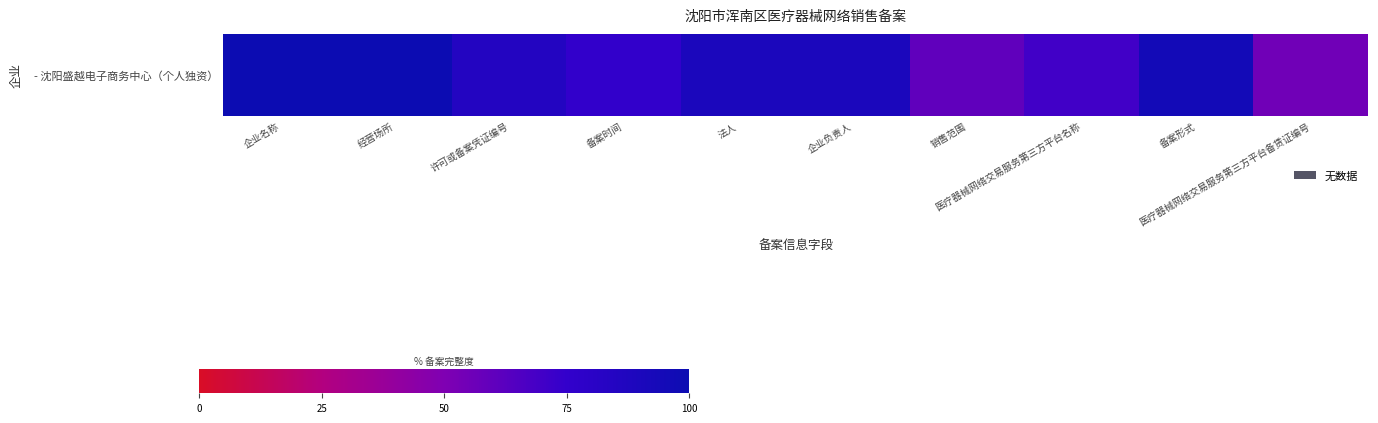

Reading left to right, list all the values displayed in this chart.

企业名称=100	经营场所=100	许可或备案凭证编号=85	备案时间=75	法人=90	企业负责人=90	销售范围=60	医疗器械网络交易服务第三方平台名称=70	备案形式=95	医疗器械网络交易服务第三方平台备赁证编号=55